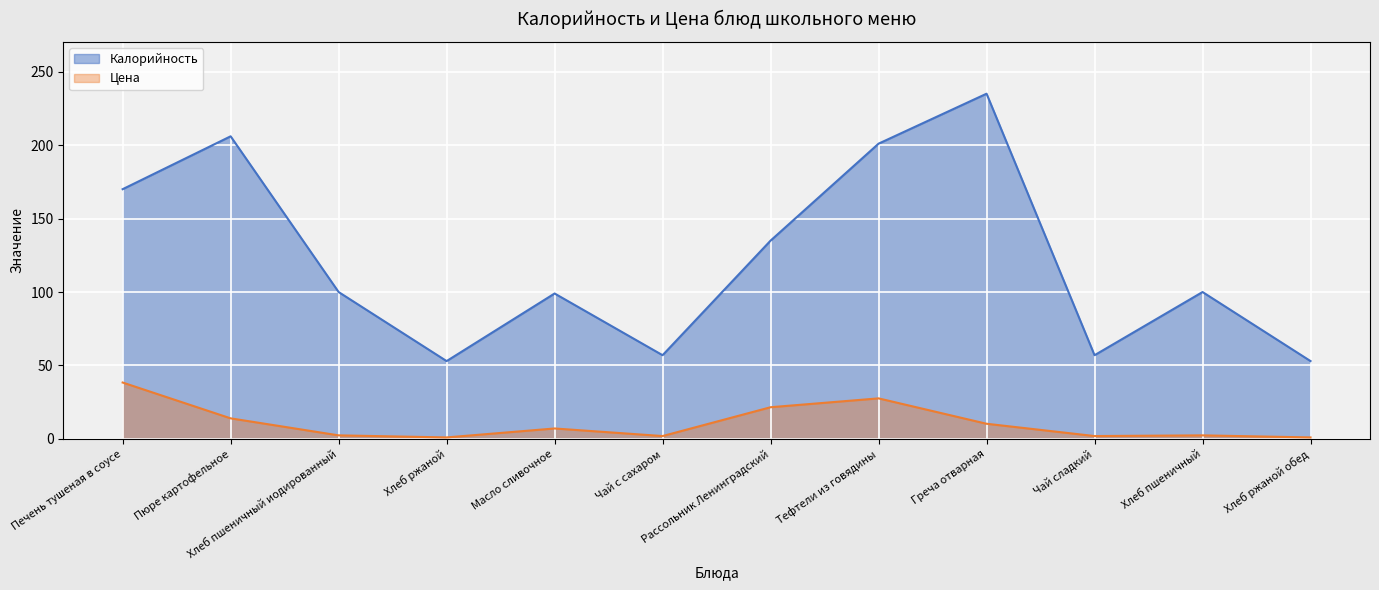

True or false: Калорийность and Цена intersect in this chart.

False